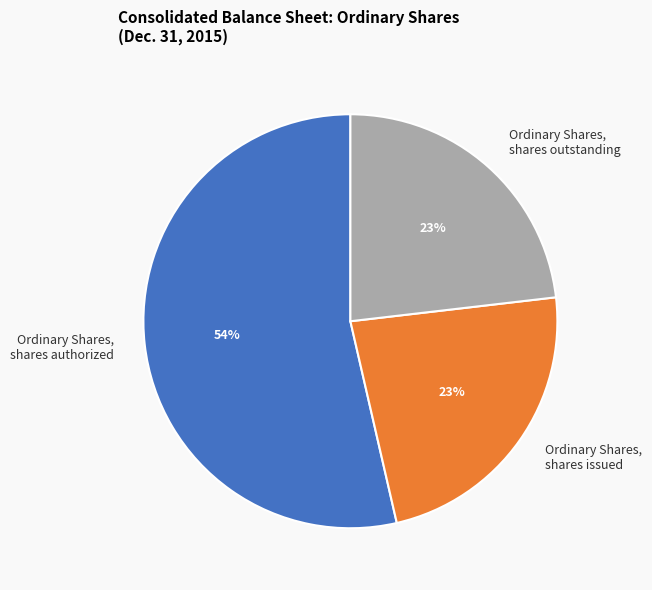

Do Ordinary Shares, shares issued and Ordinary Shares, shares outstanding together represent more than half of the pie?

No